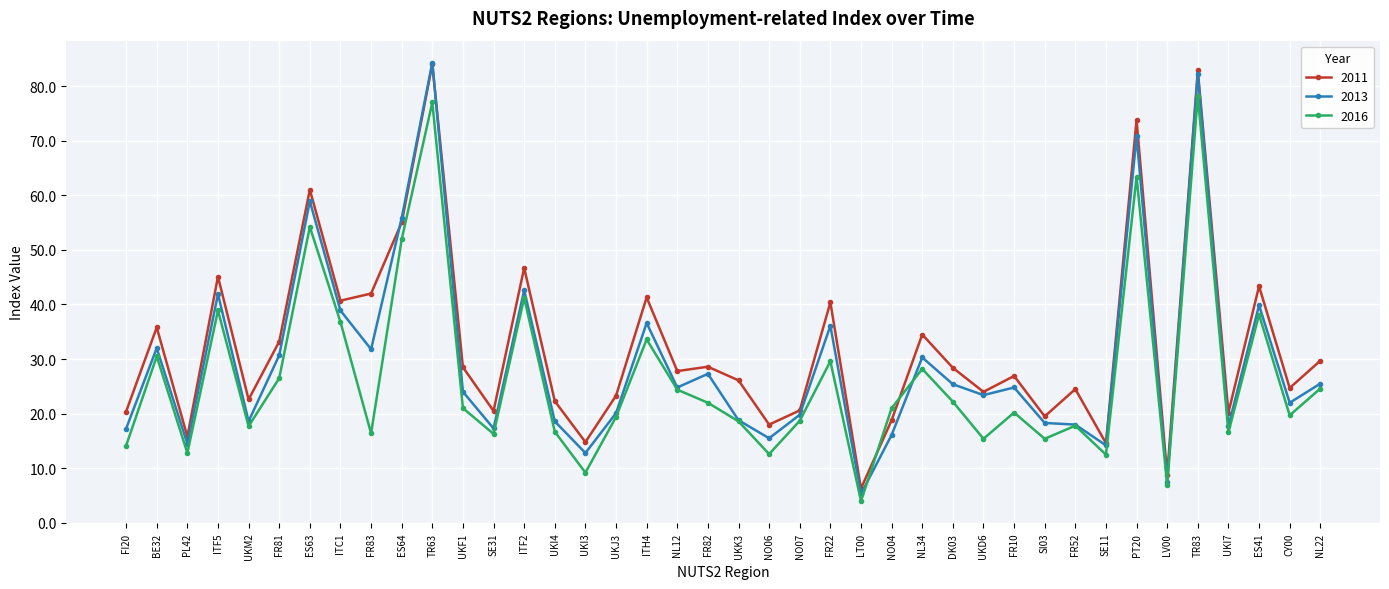

The value of 2013 at ES41 is 22.8. True or false?

False